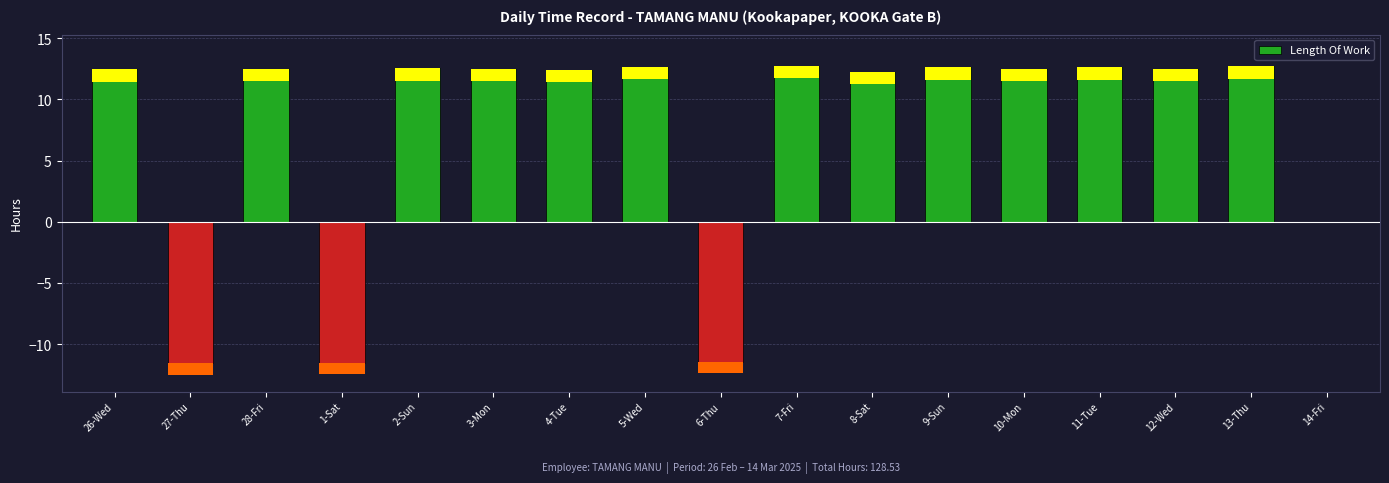

True or false: the data shows -15.3 at 27-Thu.

False